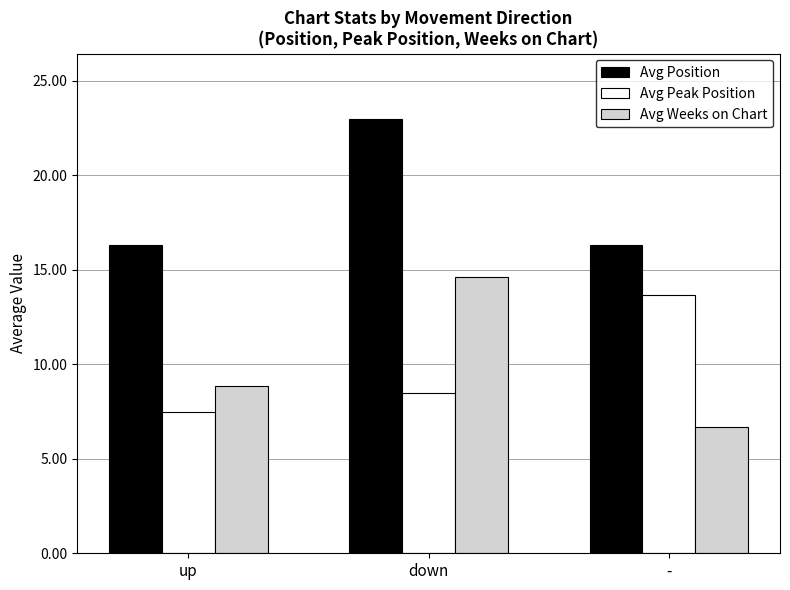

What is the average value of the Avg Peak Position series?

9.9